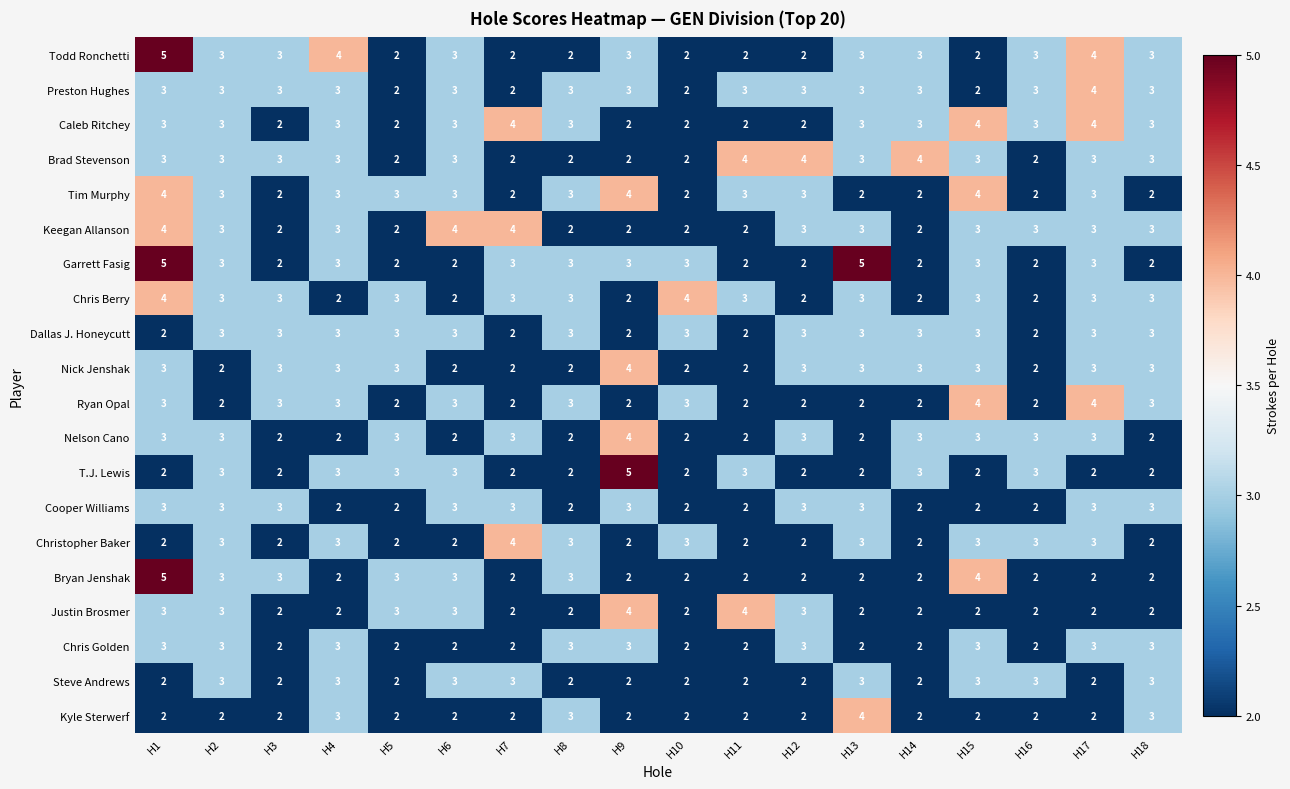

What value does the Chris Berry series have at H1?

4